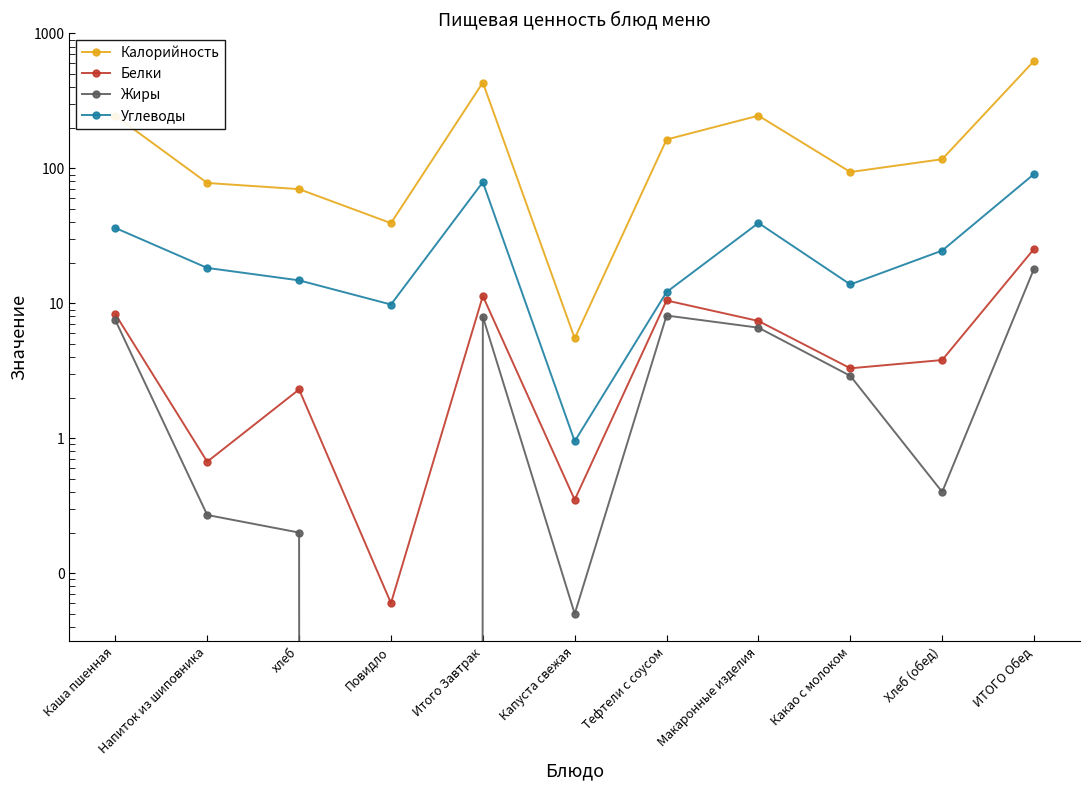

The Углеводы series shows 9.8 at Повидло. True or false?

True